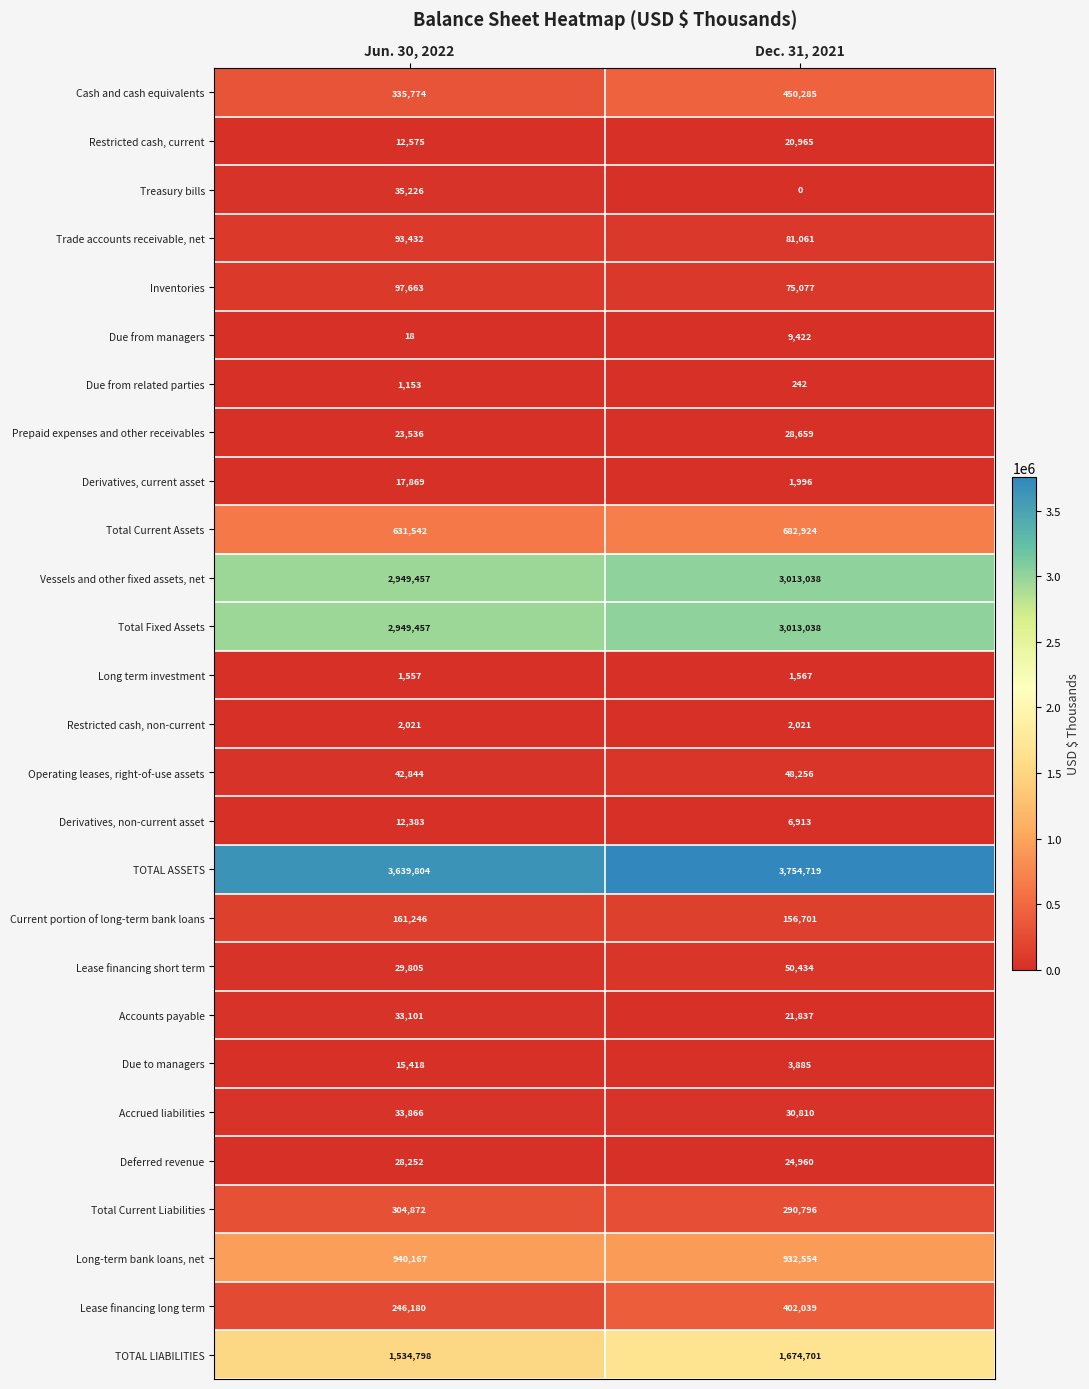

At how many categories does at least one series exceed 1764373?

2